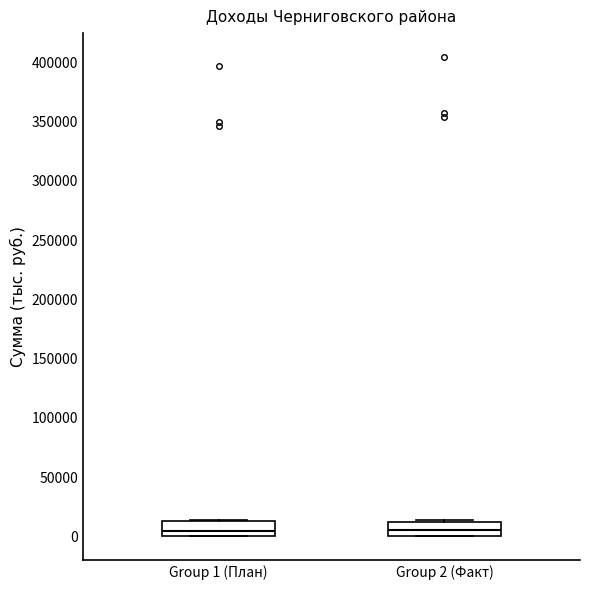

Reading left to right, read every box against the y-axis: the position of its median line, the range the box covers, and the ends of its whiskers. The values are not printed on the chart, so give them approximately, as read against the axis.

Group 1 (План): median 5000, box 0 to 15000, whiskers 0 to 15000
Group 2 (Факт): median 5000, box 0 to 15000, whiskers 0 to 15000